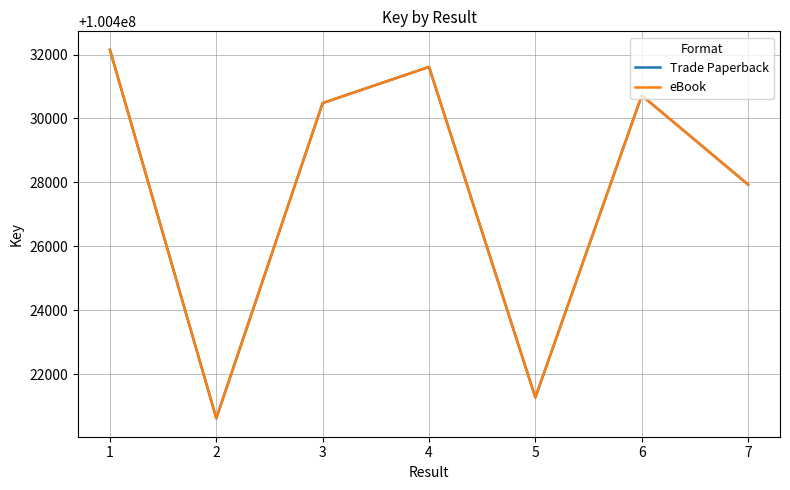

True or false: Trade Paperback has a value of 100430481 at 3.

True